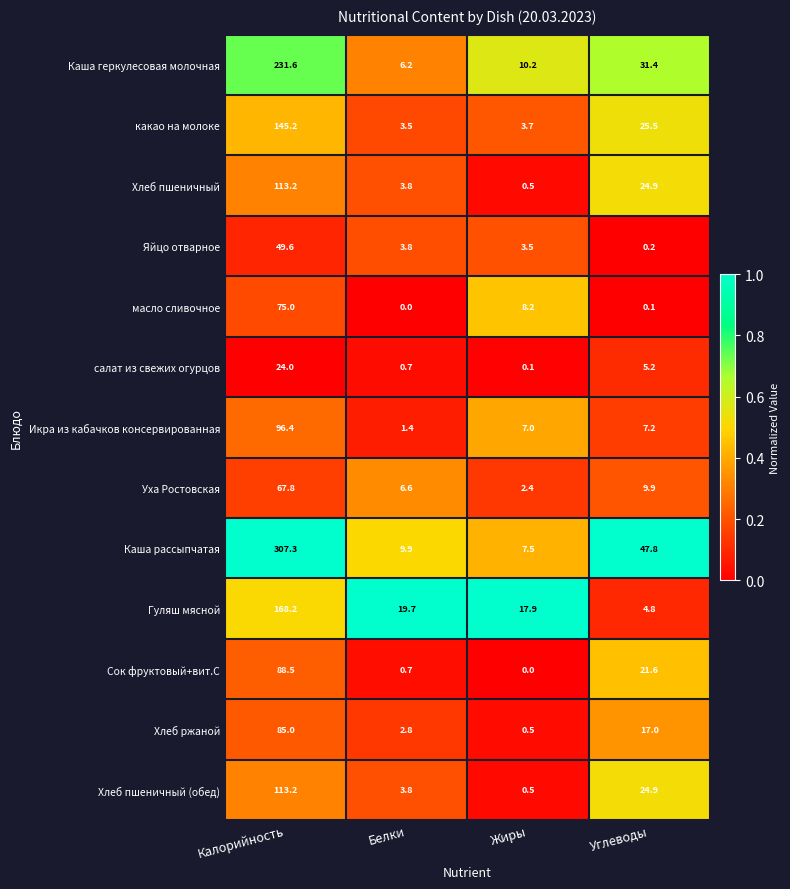

Read the масло сливочное value at Жиры.

8.2